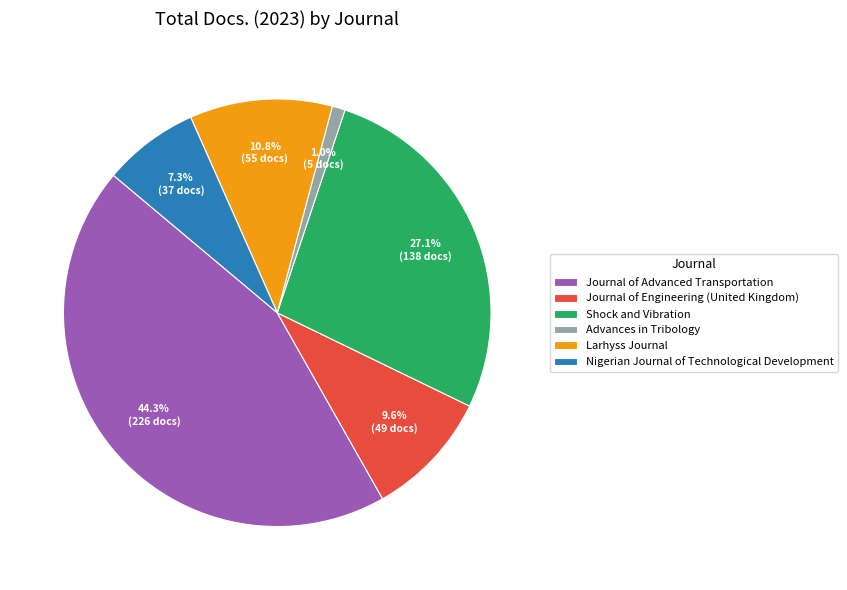

How many segments does this pie chart have?

6